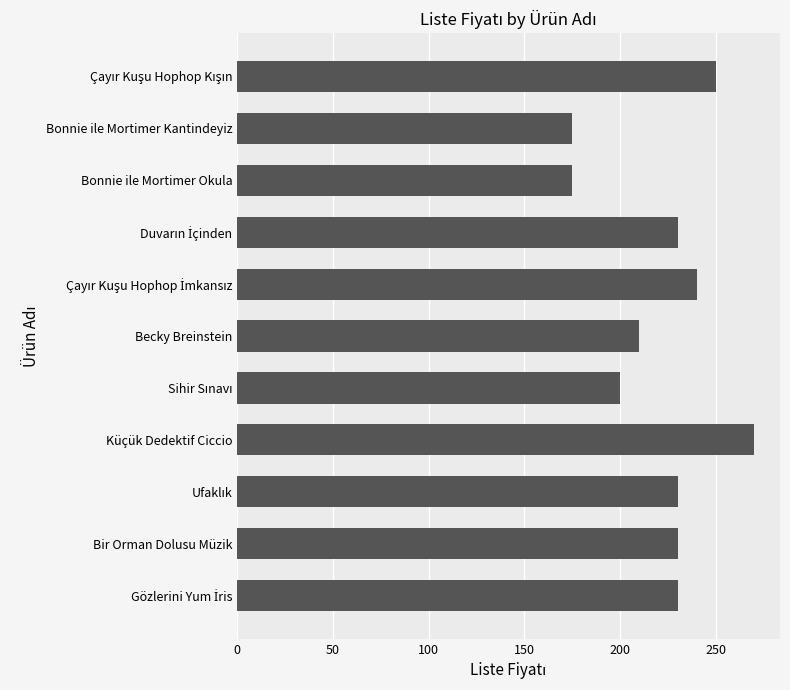

What is the sum of all values?

2440